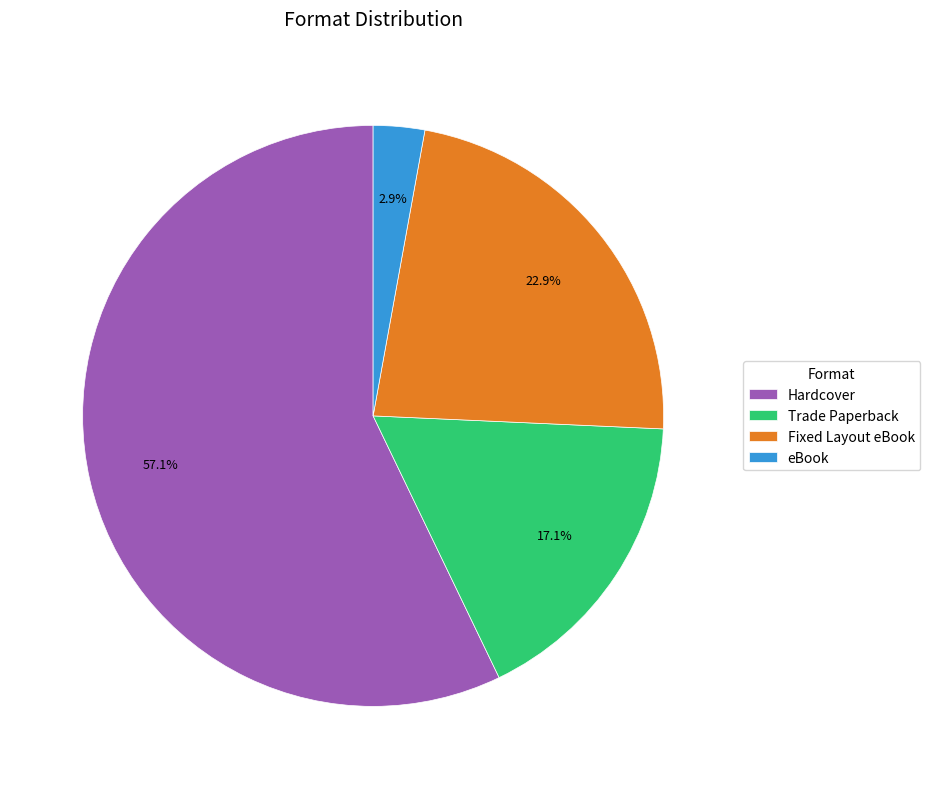

True or false: eBook accounts for 3% of the total.

True